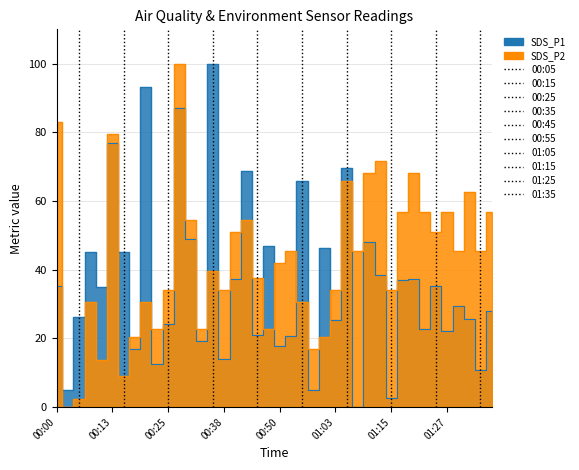

True or false: SDS_P1 and SDS_P2 cross at least once.

True